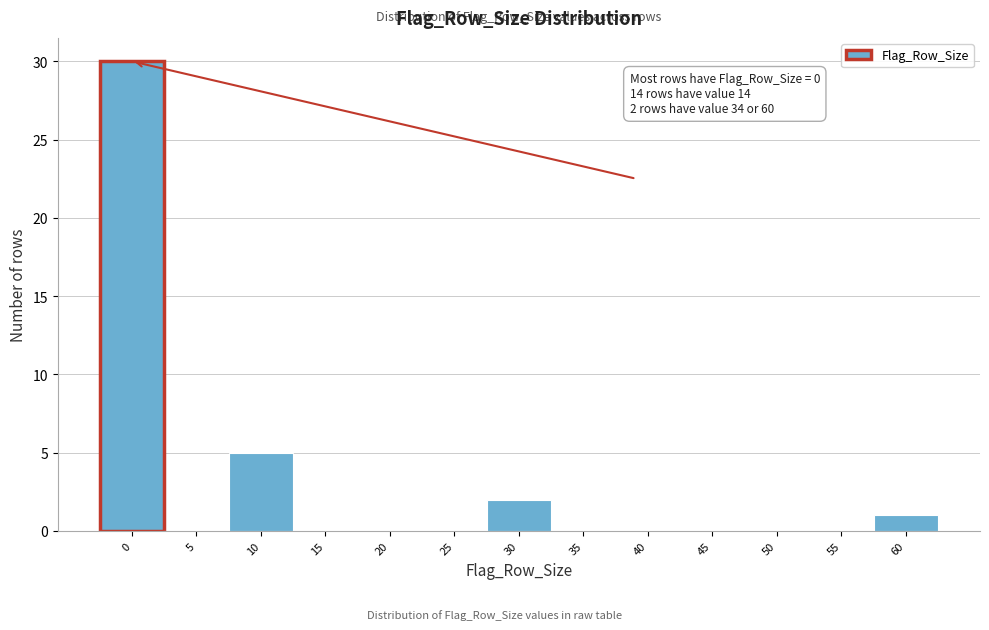

Reading left to right, extract all data points from this chart.

0=30	5=0	10=5	15=0	20=0	25=0	30=2	35=0	40=0	45=0	50=0	55=0	60=1